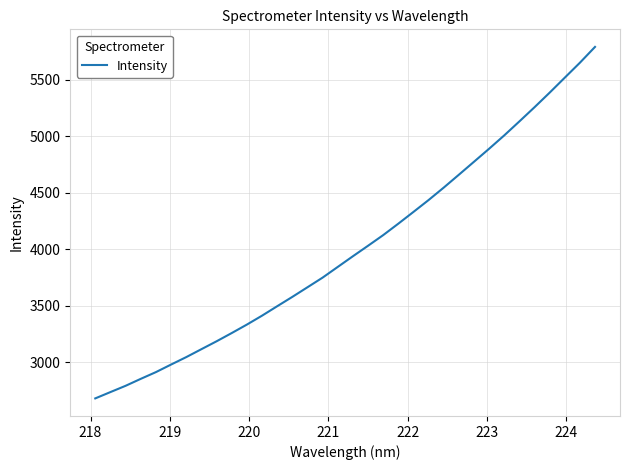

What is the average value?

4010.5